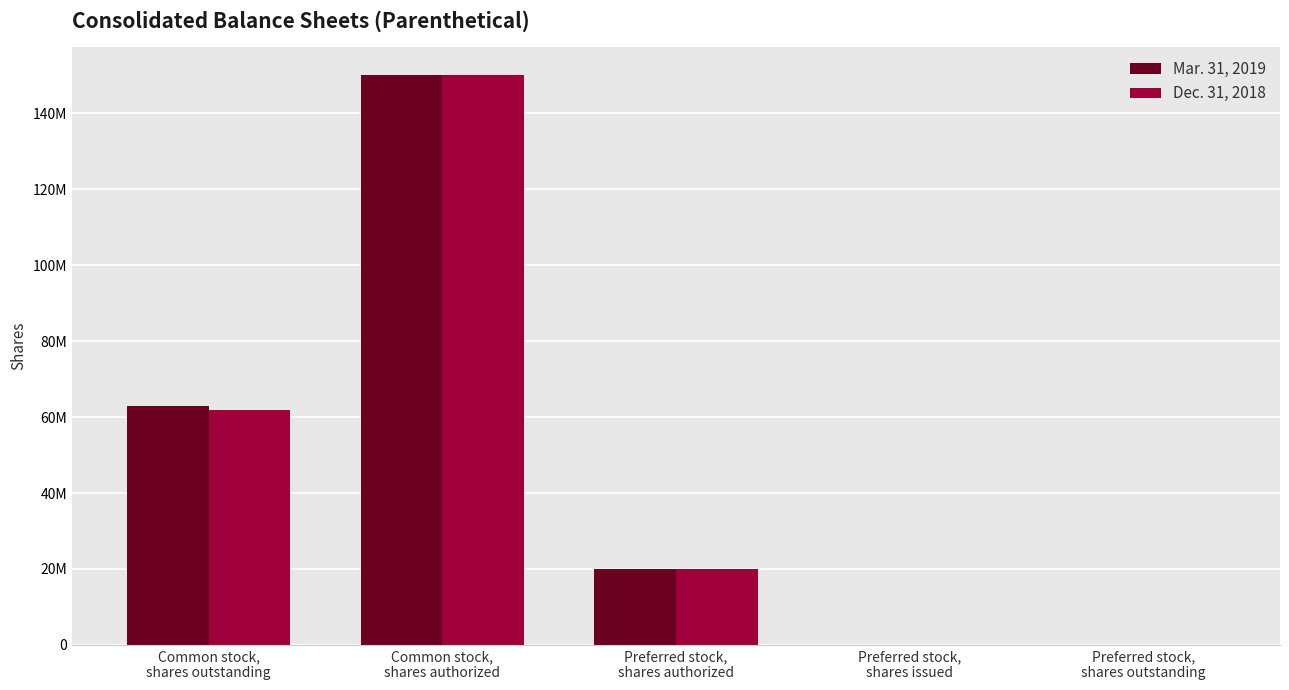

Reading left to right, transcribe all the data shown in this chart.

Mar. 31, 2019: 63000000	150000000	20000000	0	0
Dec. 31, 2018: 62000000	150000000	20000000	0	0